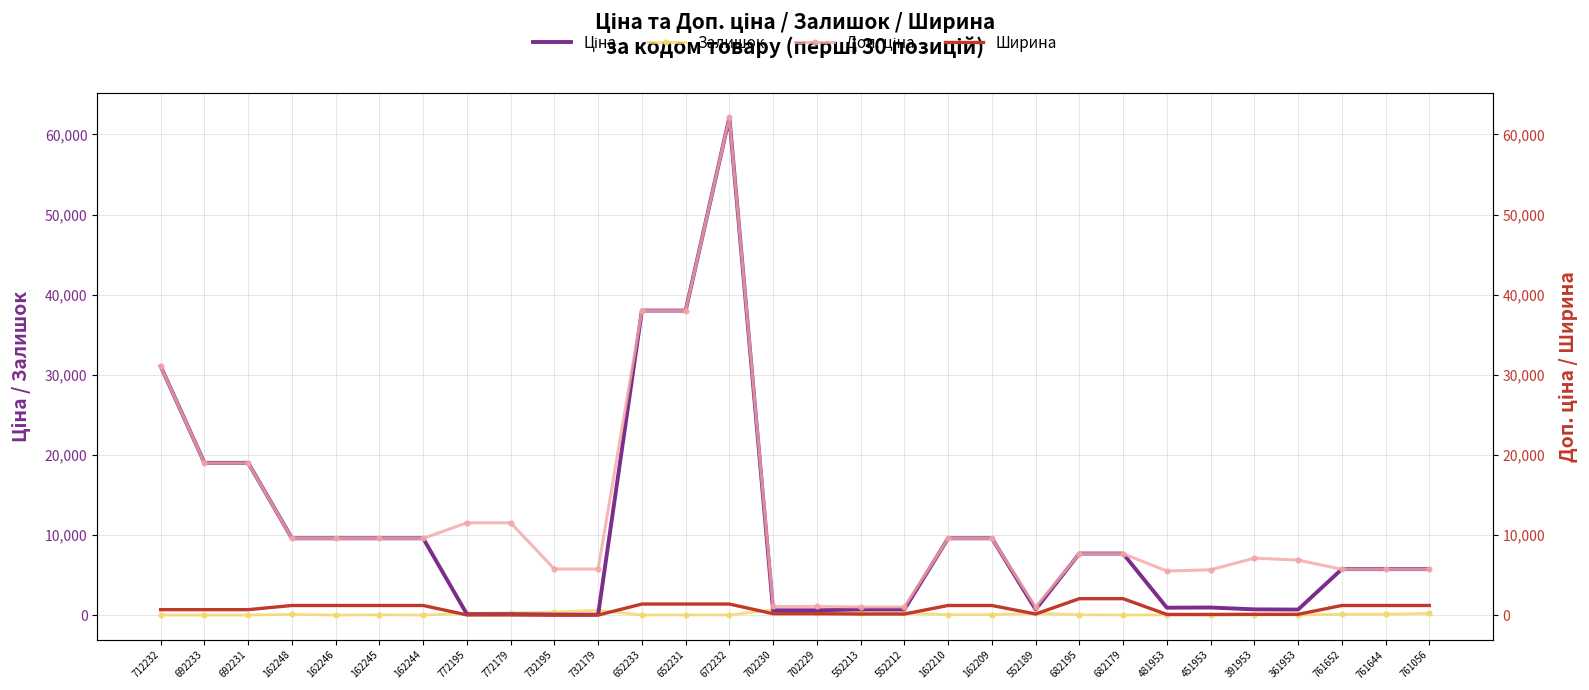

What is the label of the 11th point from the left?

732179